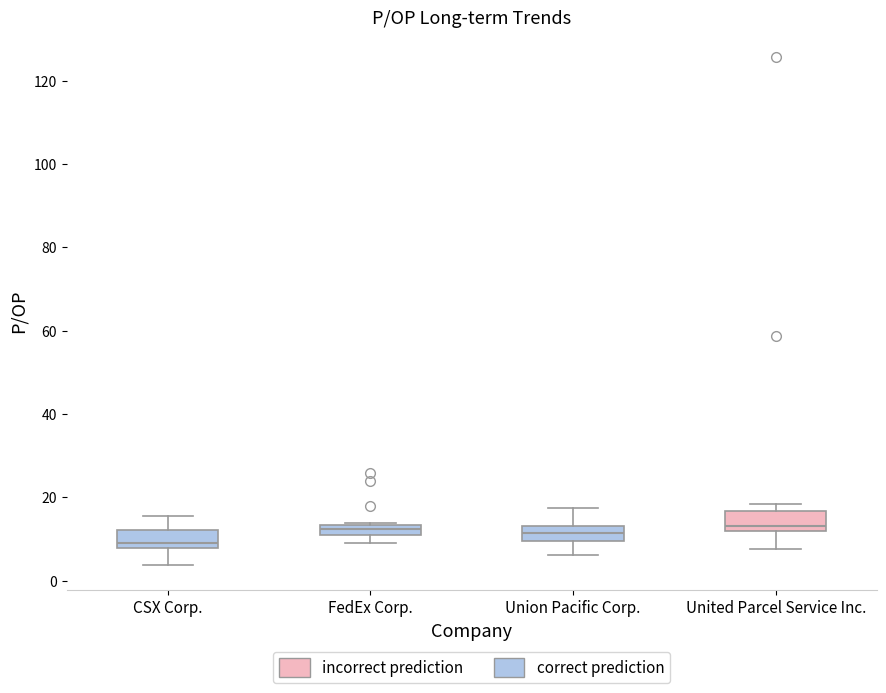

Which box's median line is the lowest?

CSX Corp.